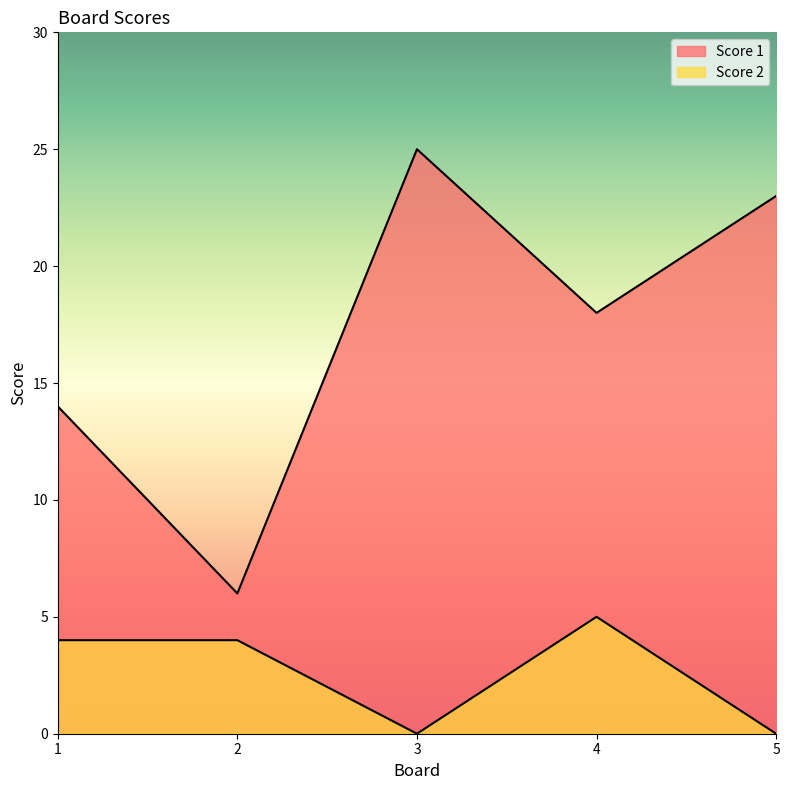

True or false: Score 1 and Score 2 cross at least once.

False